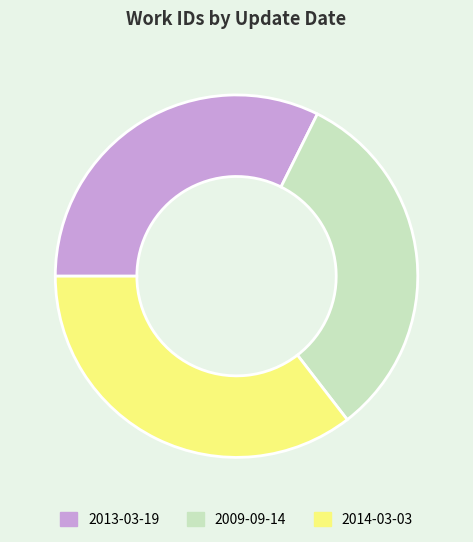

How many slices are in this pie chart?

3